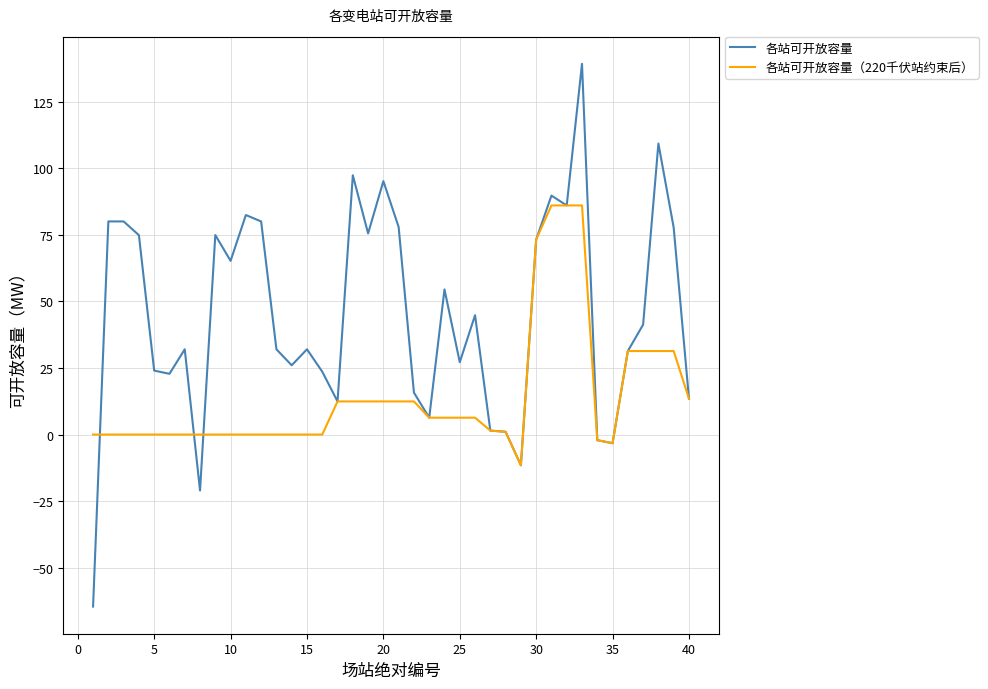

List the series in order of their peak value, highest first.

各站可开放容量, 各站可开放容量（220千伏站约束后）